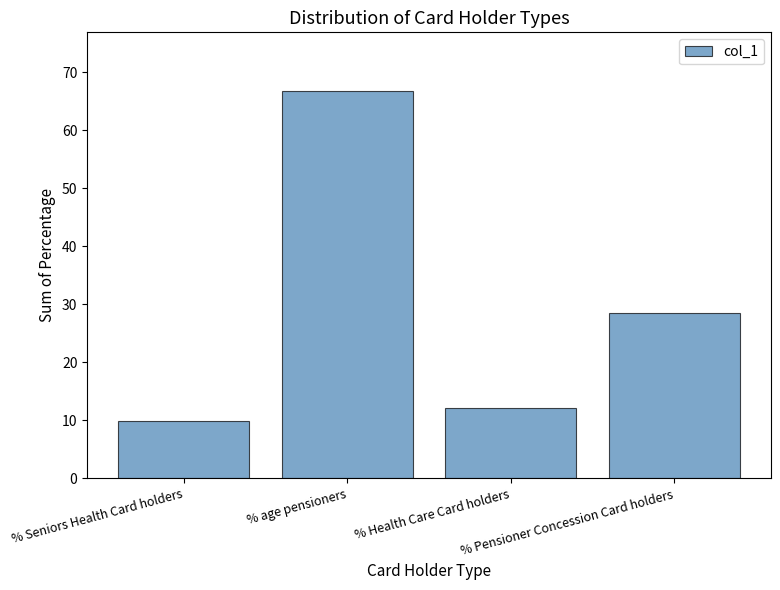

Which has a higher value, % Seniors Health Card holders or % Health Care Card holders?

% Health Care Card holders